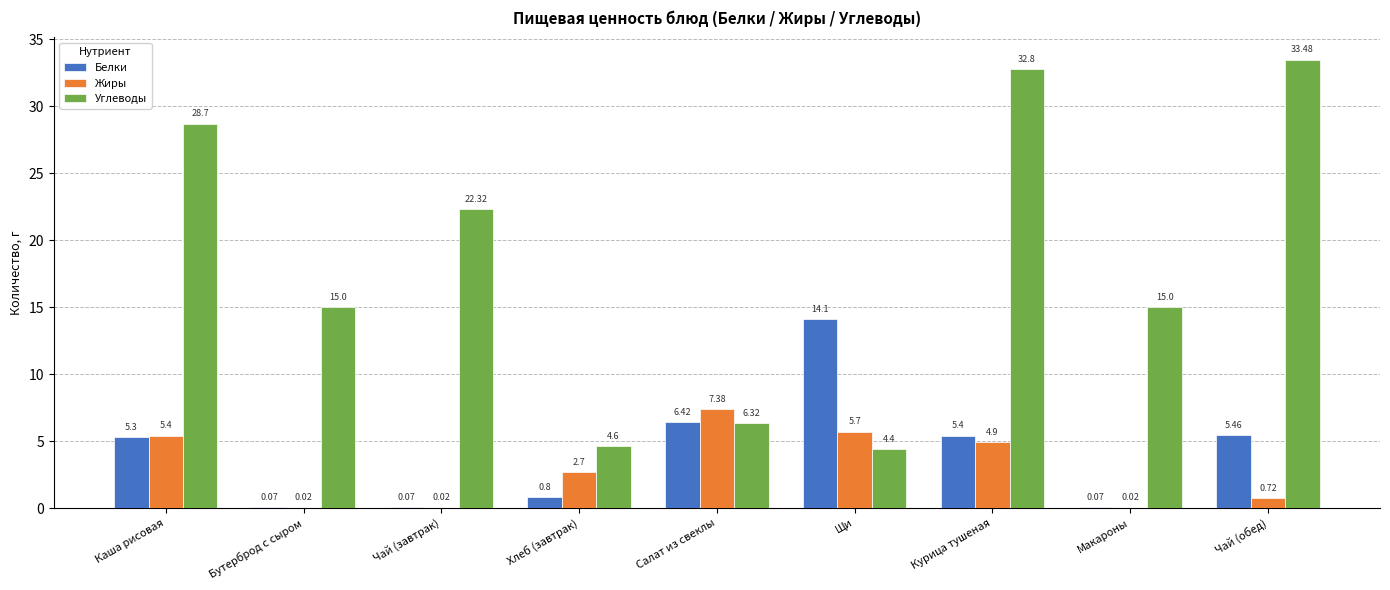

Is the value of Углеводы at Салат из свеклы greater than the value of Жиры at Щи?

Yes